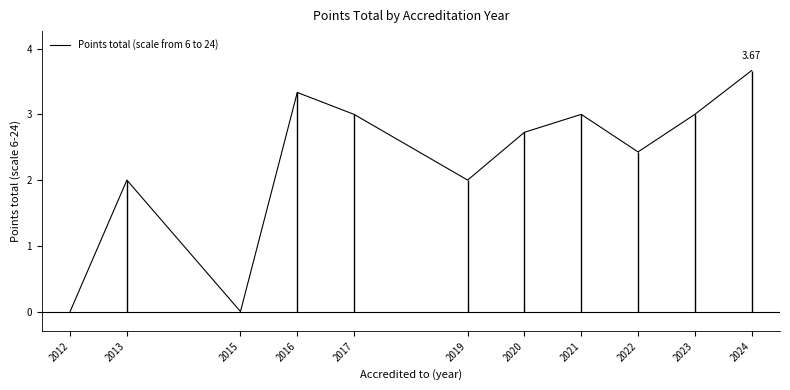

Which has a higher value, 2012 or 2019?

2019